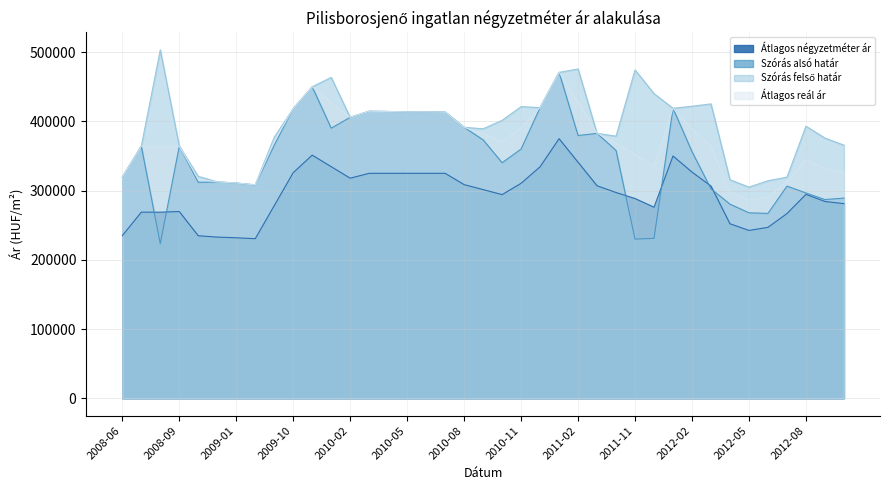

Which category has the lowest value across all series?

2008-08